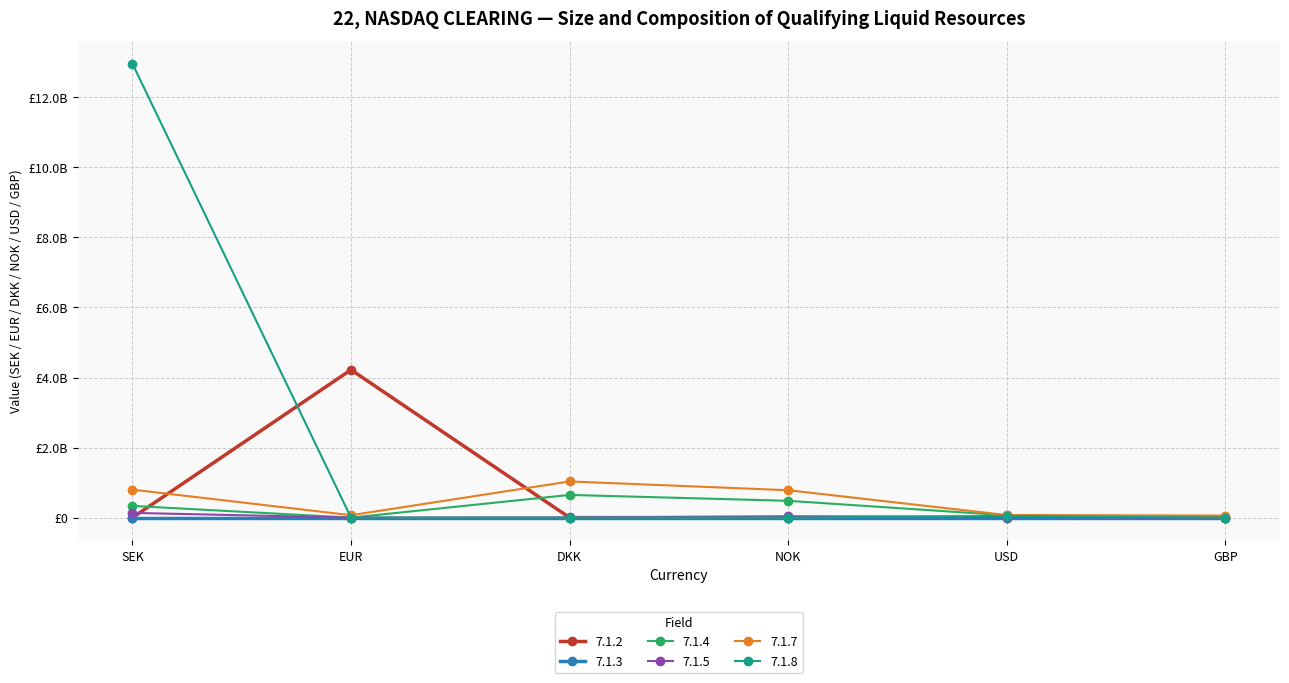

What is the sum of the 7.1.5 values at GBP and NOK?

39341306.2